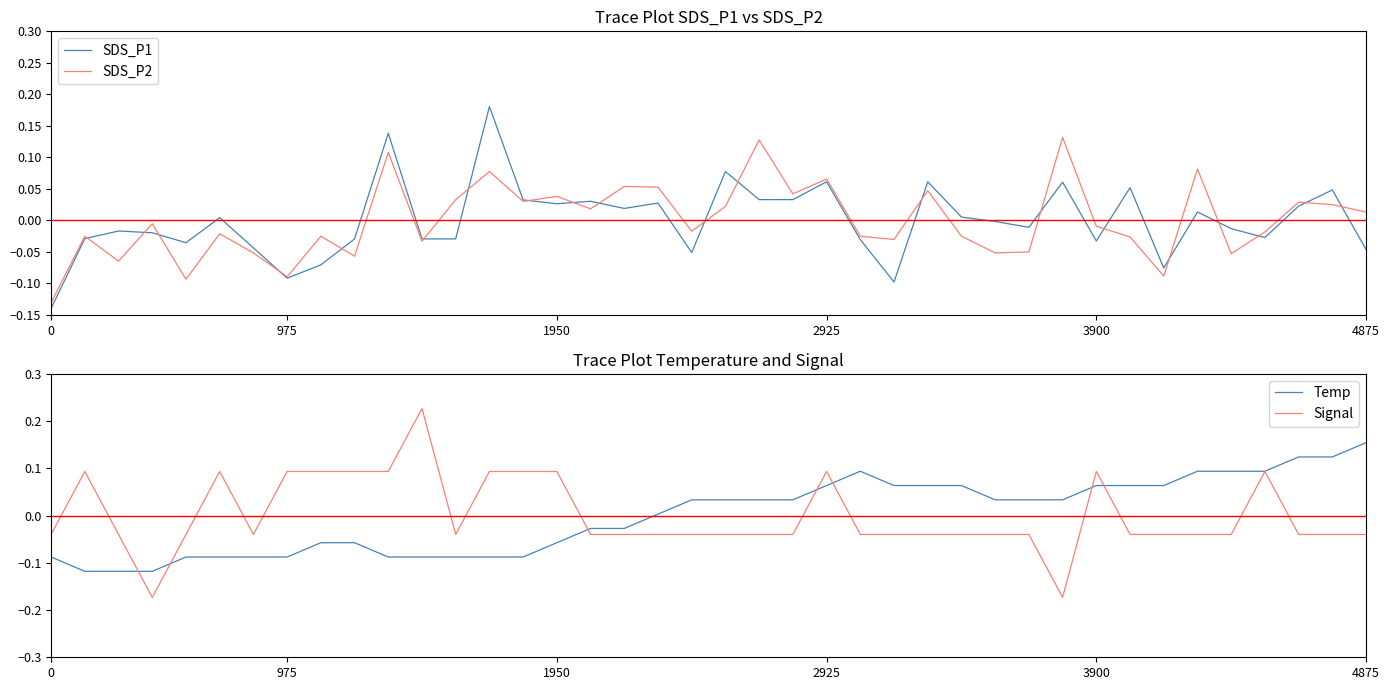

At which label does Temp reach its peak?

4875